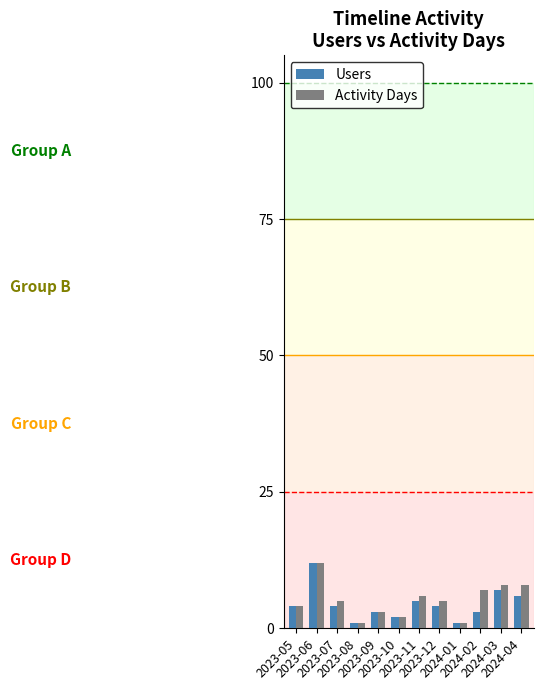

What is the difference between the maximum and minimum values in the Activity Days series?

11